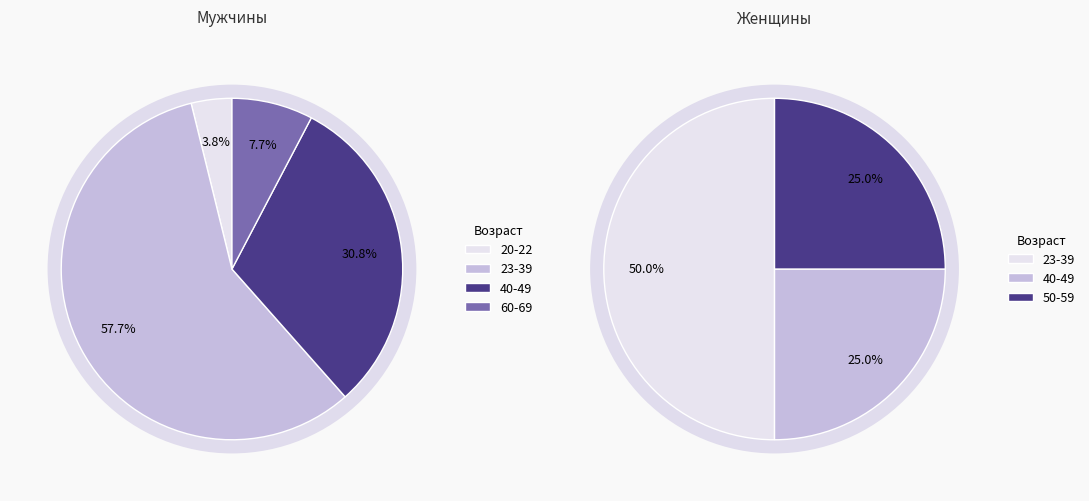

Approximately how many times larger is the value at ж compared to 23-39?

0.3